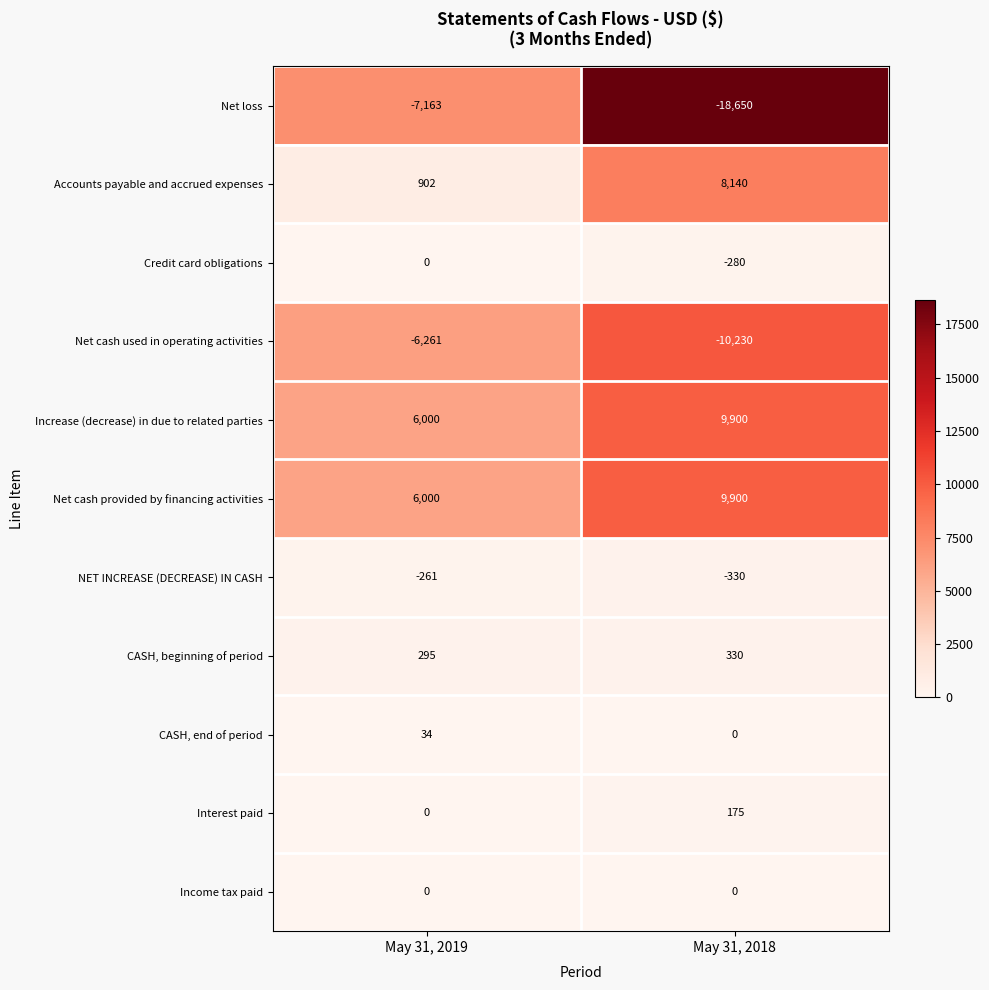

At which label does Net cash used in operating activities reach its minimum?

May 31, 2018